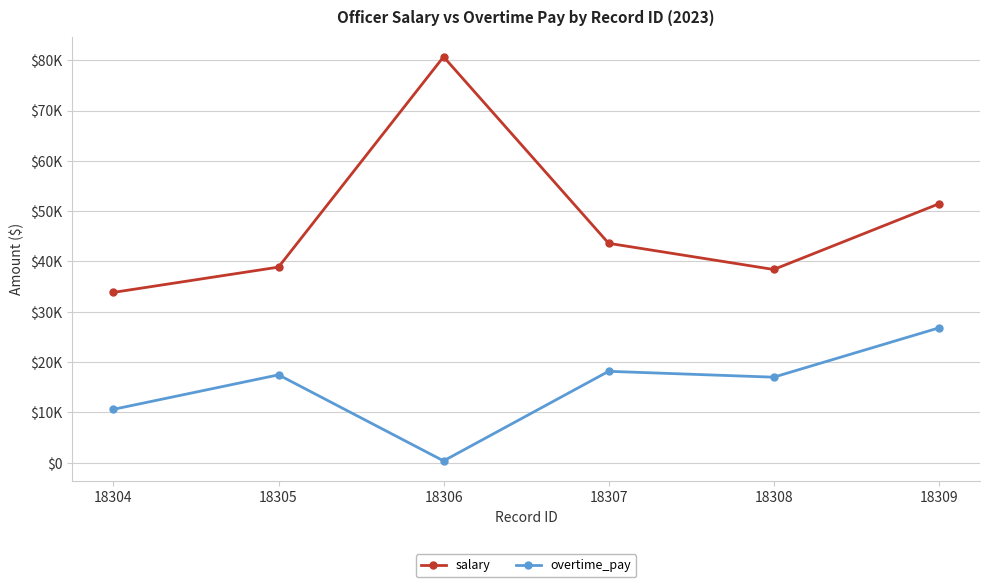

What is the minimum value shown in the chart?

350.0